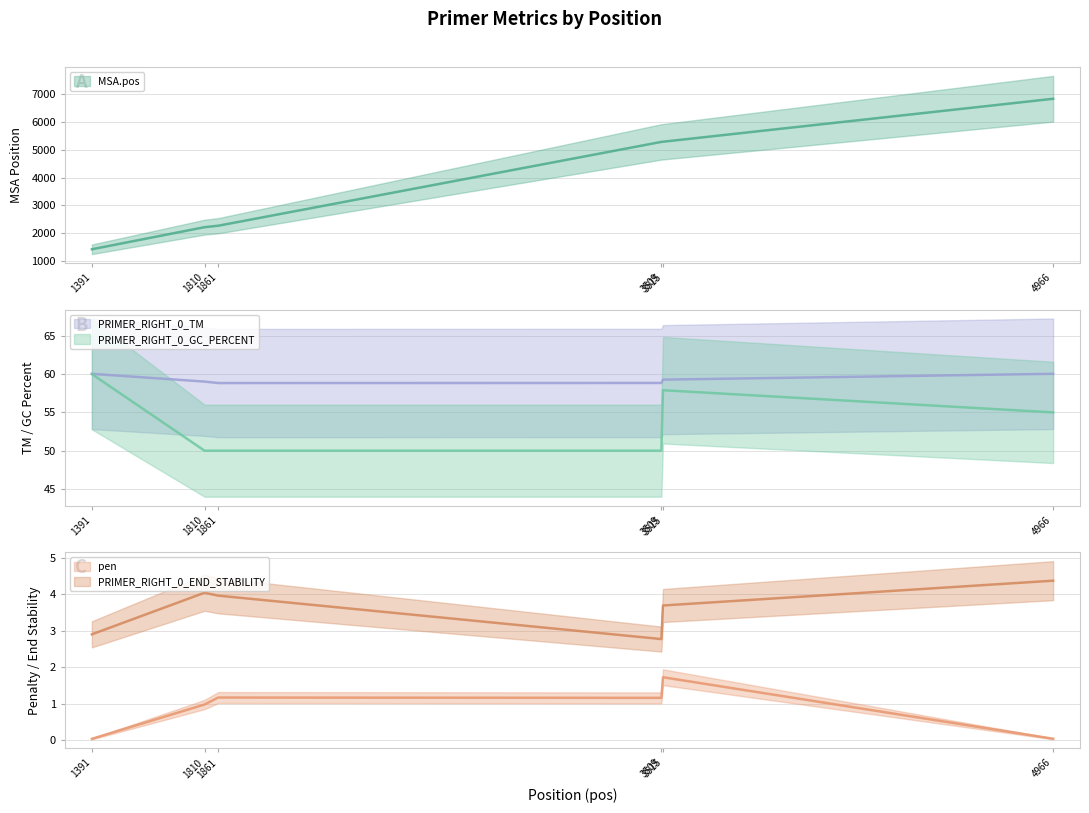

Rank the categories by PRIMER_RIGHT_0_GC_PERCENT value from highest to lowest.

1391, 3515, 4966, 1810, 1861, 3509